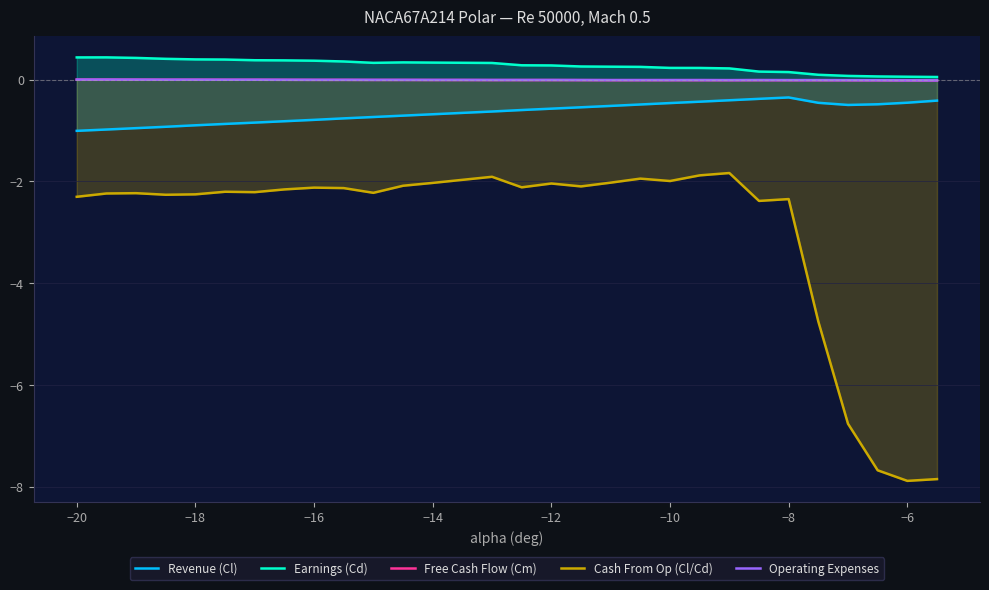

What is the greatest value displayed?

0.4